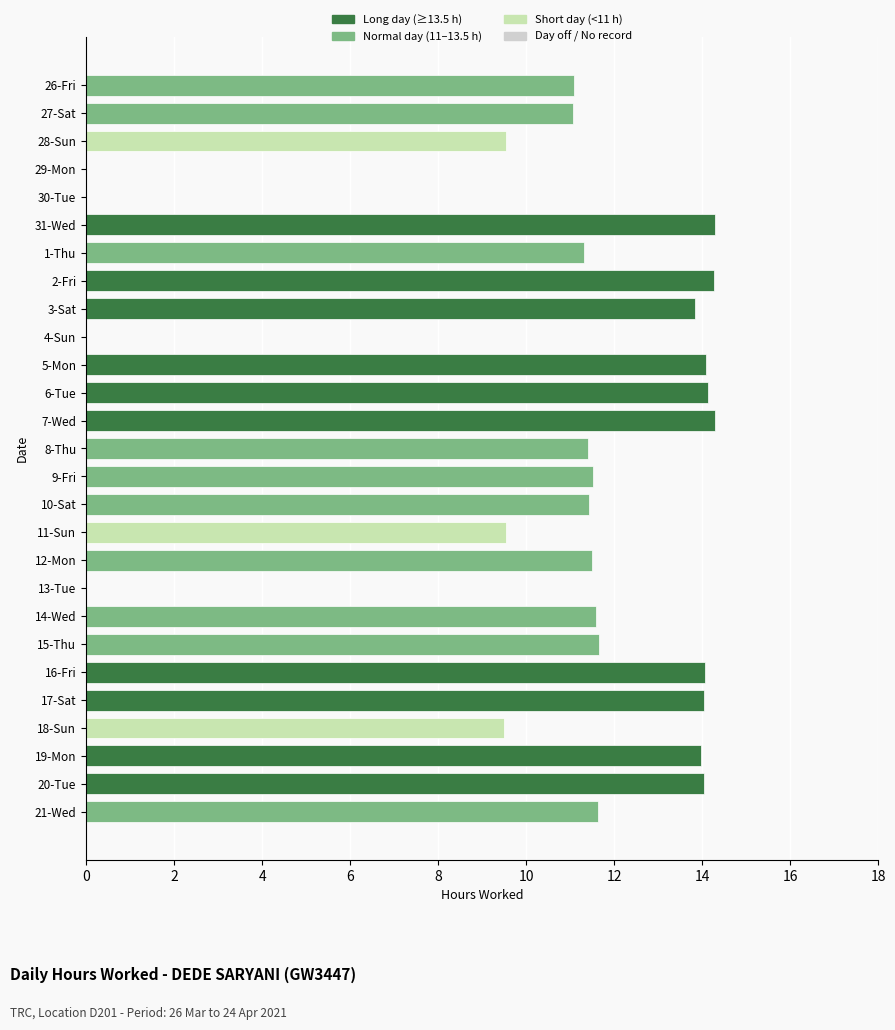

What is the average value?

10.5